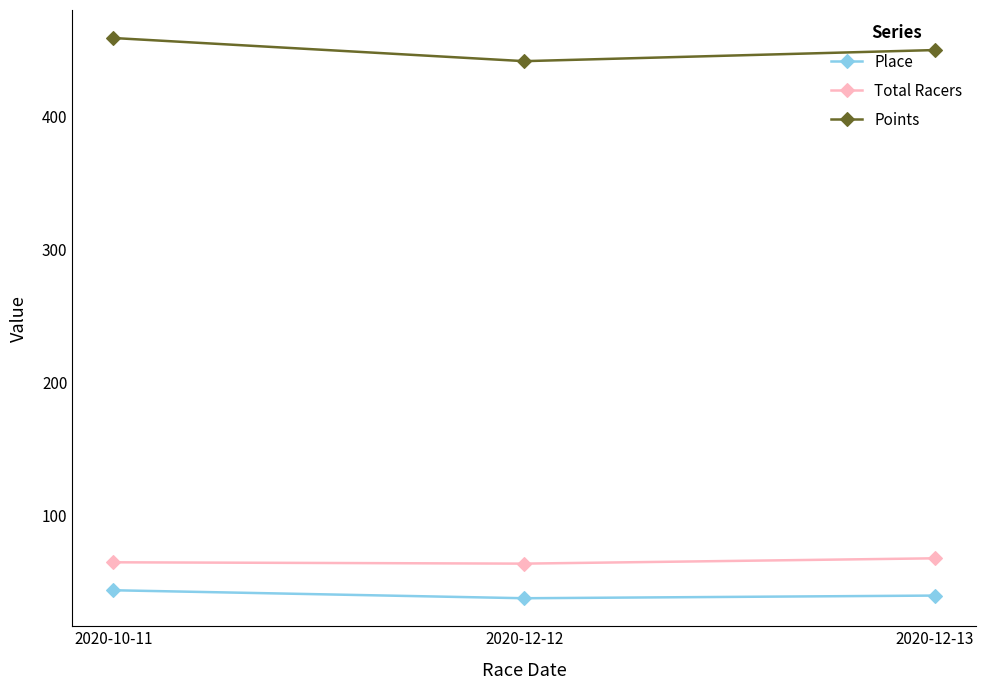

True or false: Total Racers has a value of 103.4 at 2020-10-11.

False